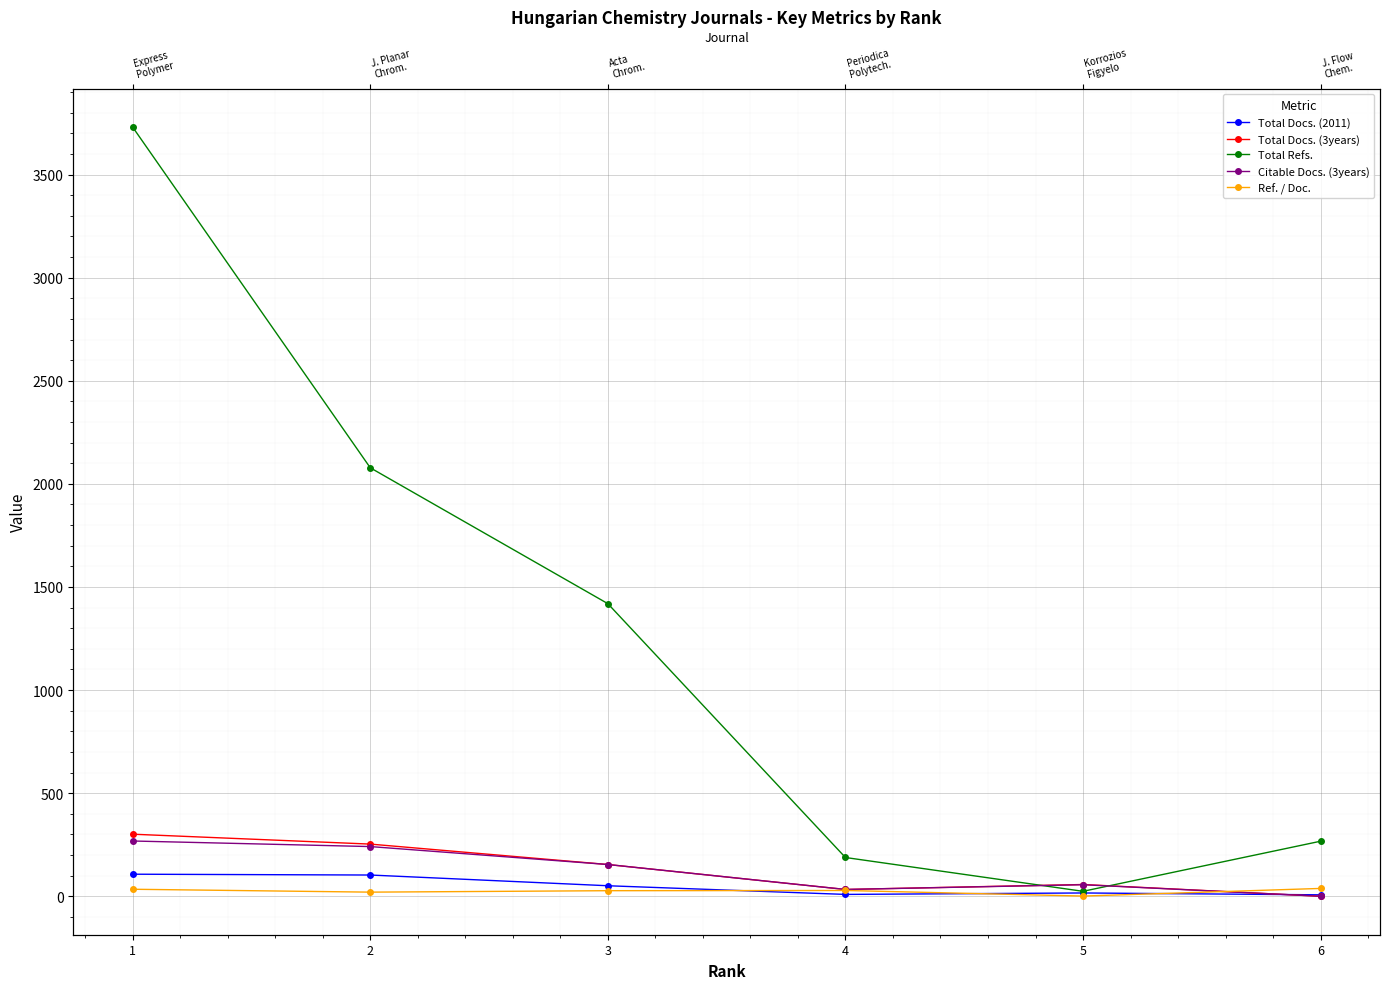

Between which two adjacent categories do Ref. / Doc. and Total Docs. (3years) first intersect?

5 and 6